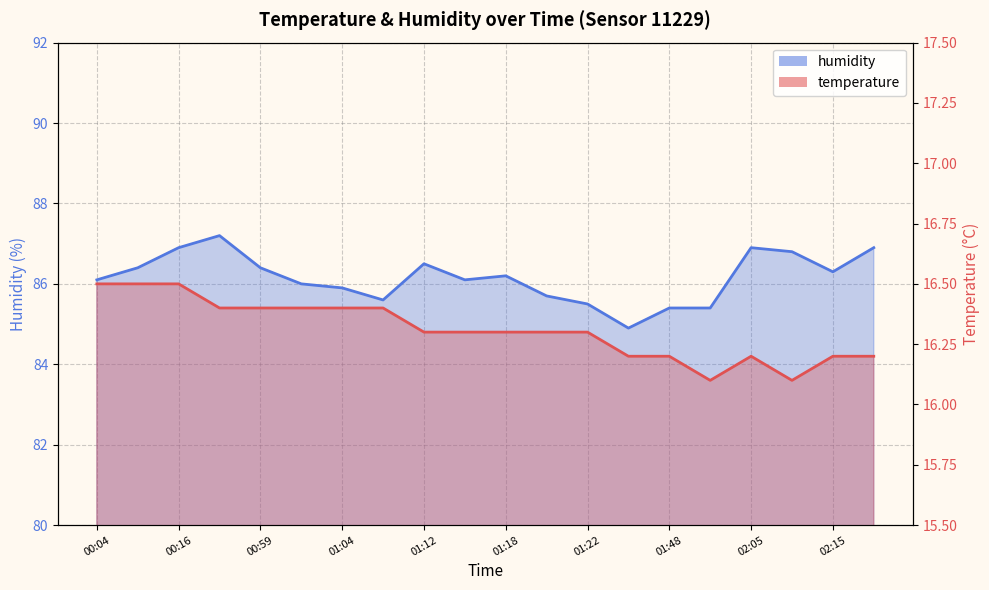

Reading left to right, list all the values displayed in this chart.

temperature: 16.5	16.5	16.5	16.4	16.4	16.4	16.4	16.4	16.3	16.3	16.3	16.3	16.3	16.2	16.2	16.1	16.2	16.1	16.2	16.2
humidity: 86.1	86.4	86.9	87.2	86.4	86.0	85.9	85.6	86.5	86.1	86.2	85.7	85.5	84.9	85.4	85.4	86.9	86.8	86.3	86.9